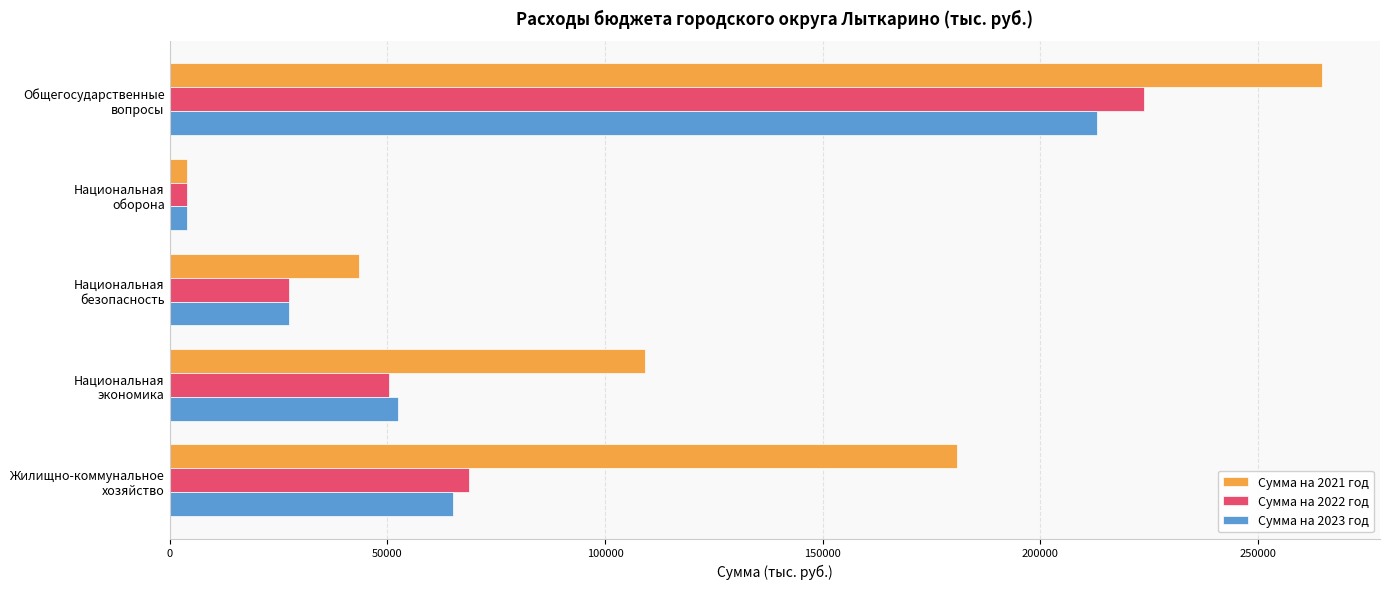

At how many categories does at least one series exceed 82571?

3